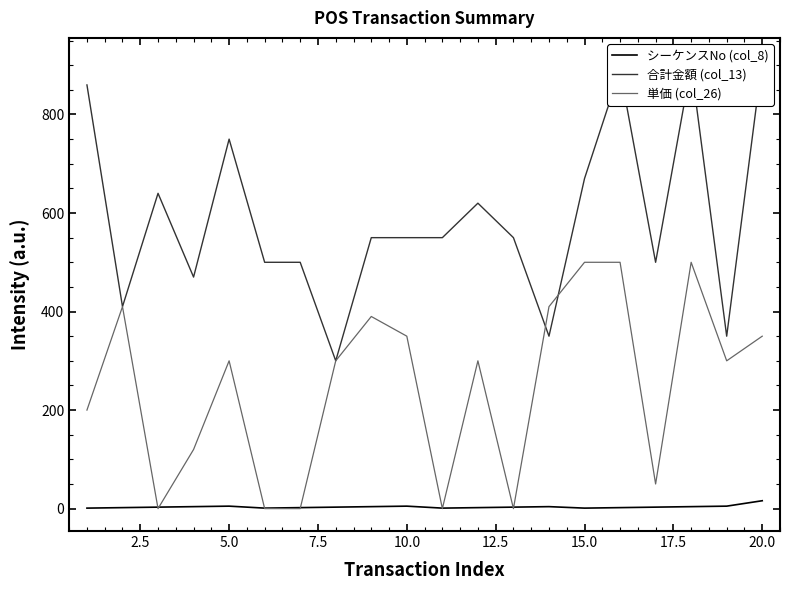

List the series in order of their overall mean, highest first.

合計金額 (col_13), 単価 (col_26), シーケンスNo (col_8)